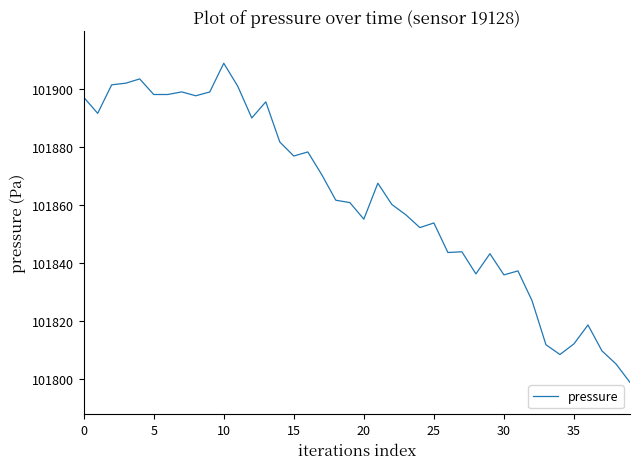

How many lines are shown in the chart?

1